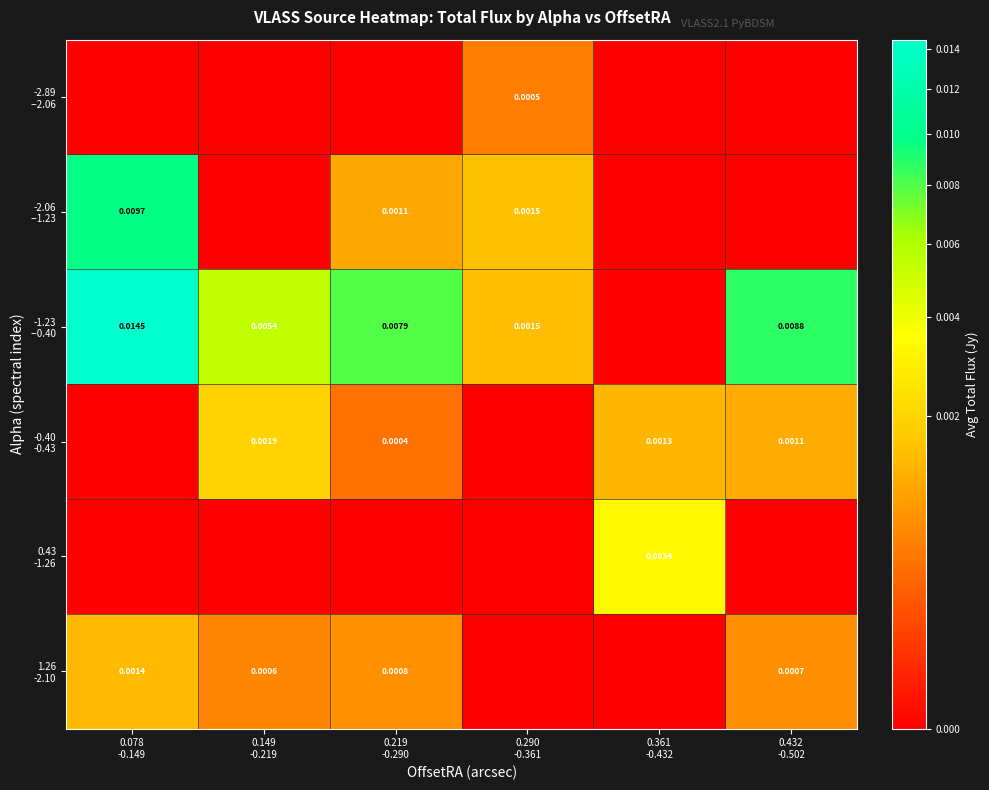

Is it true that -1.23 --0.40 equals 0.0 at 0.432 -0.502?

True